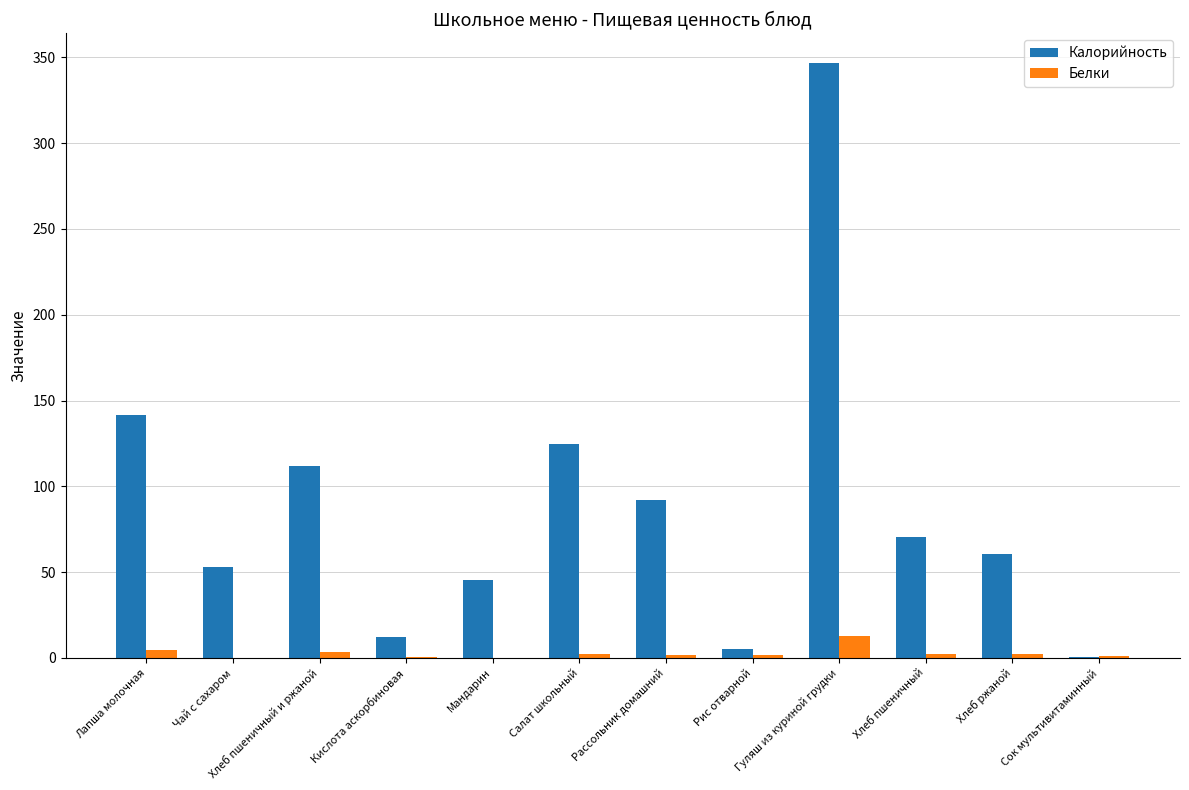

The Калорийность series shows 75.2 at Лапша молочная. True or false?

False